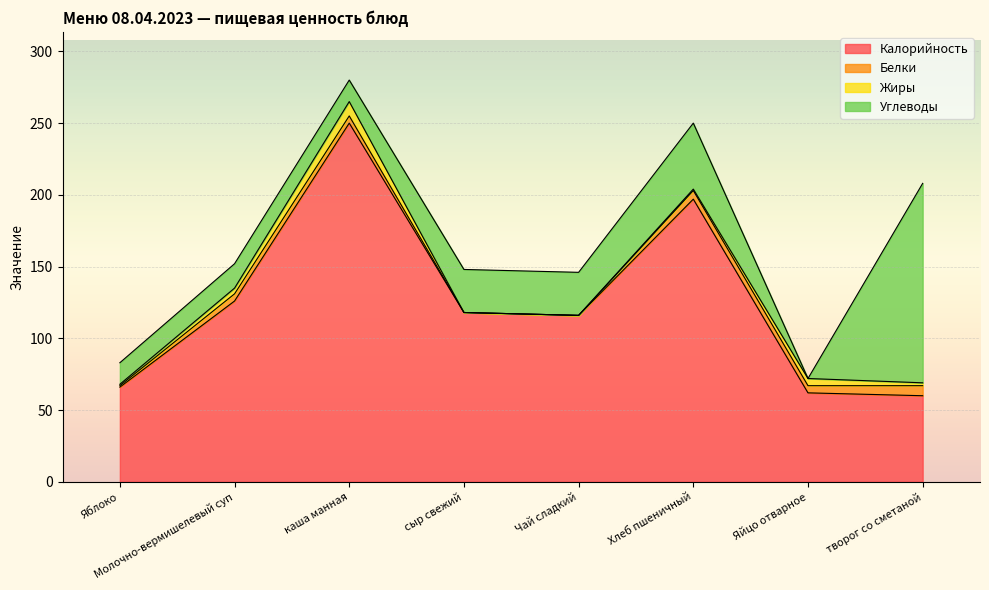

At which category does Углеводы reach its first local peak?

Молочно-вермишелевый суп